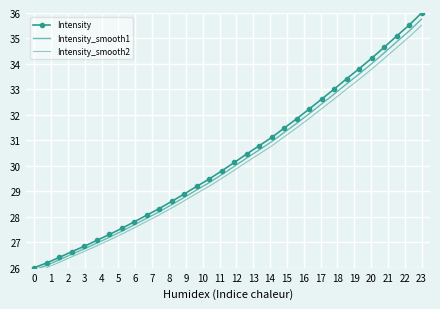

Rank the series by their average value, from lowest to highest.

Intensity_smooth2, Intensity_smooth1, Intensity